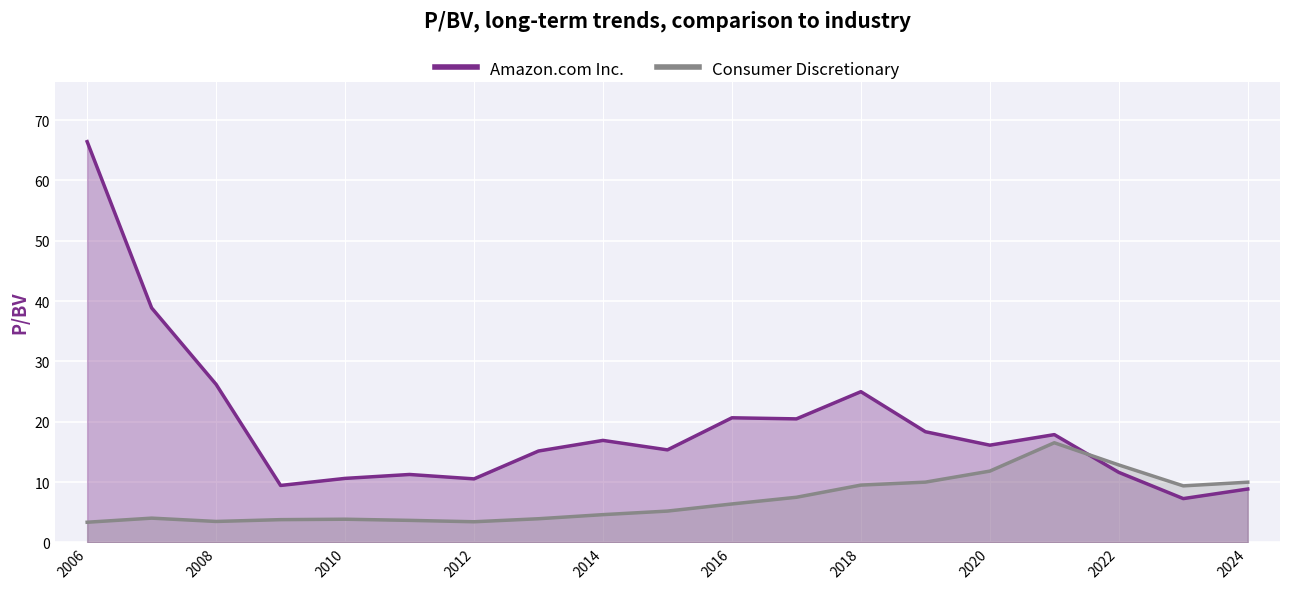

Between which two adjacent categories do Consumer Discretionary and Amazon.com Inc. first intersect?

2021-02-03 and 2022-02-04